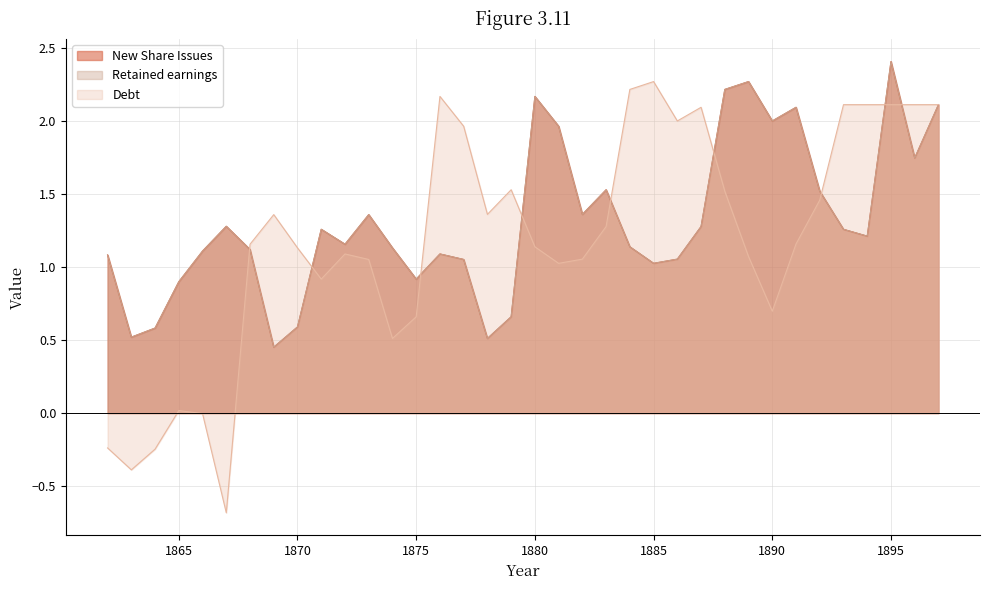

Which category has the highest value across all series?

1895